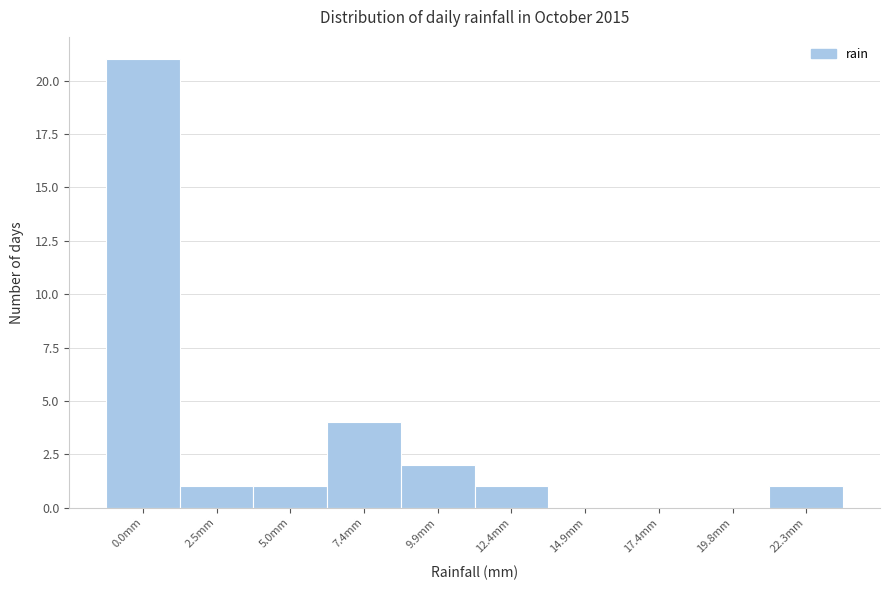

Reading right to left, transcribe all the data shown in this chart.

22.3mm=1	19.8mm=0	17.4mm=0	14.9mm=0	12.4mm=1	9.9mm=2	7.4mm=4	5.0mm=1	2.5mm=1	0.0mm=21